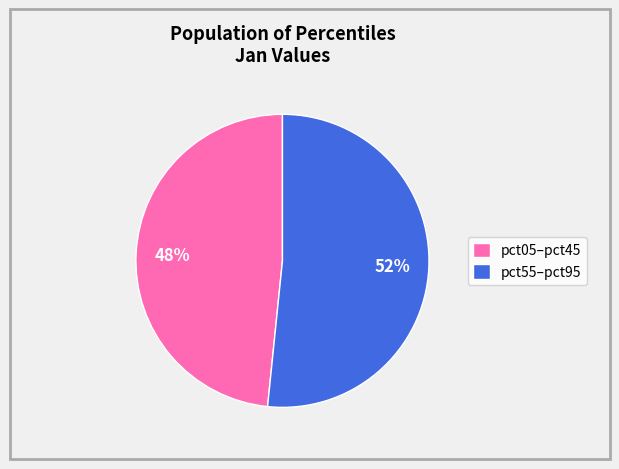

Is the sum of pct55–pct95 and pct05–pct45 greater than half?

Yes